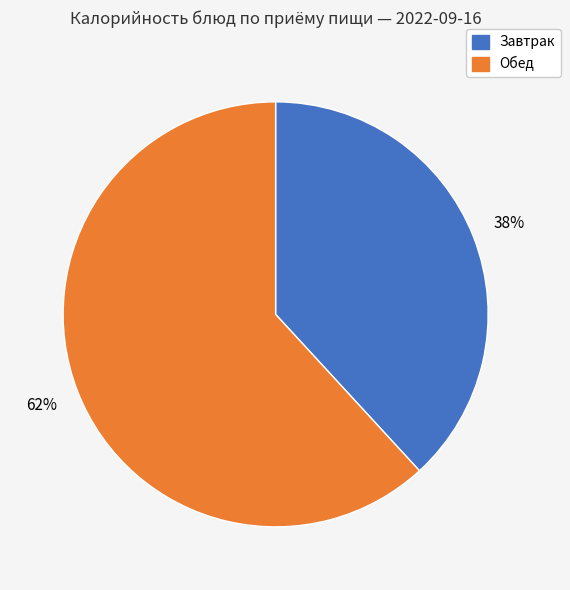

Is there a majority slice in this chart?

Yes